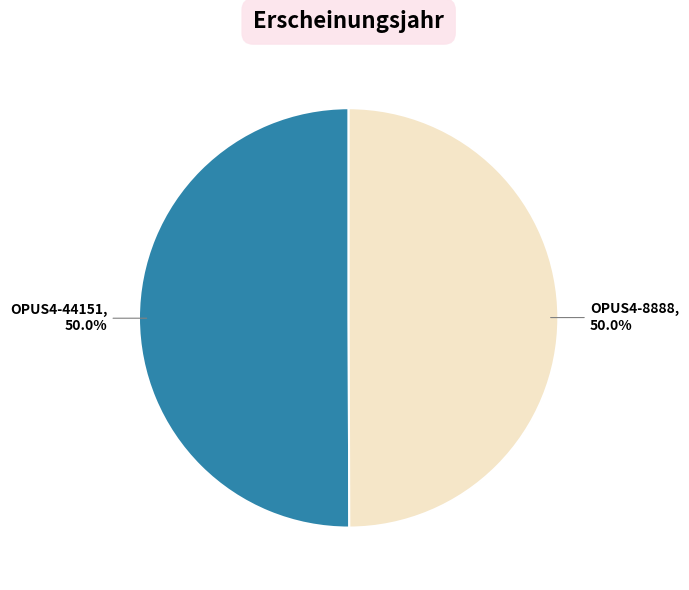

What is the largest slice in the pie chart?

OPUS4-44151